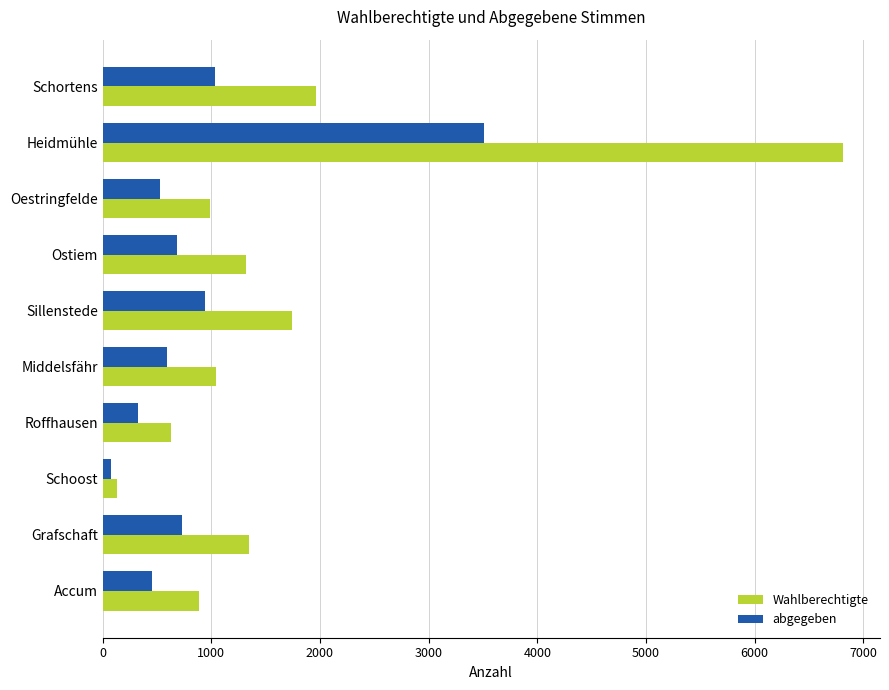

The value of Wahlberechtigte at Accum is 884. True or false?

True